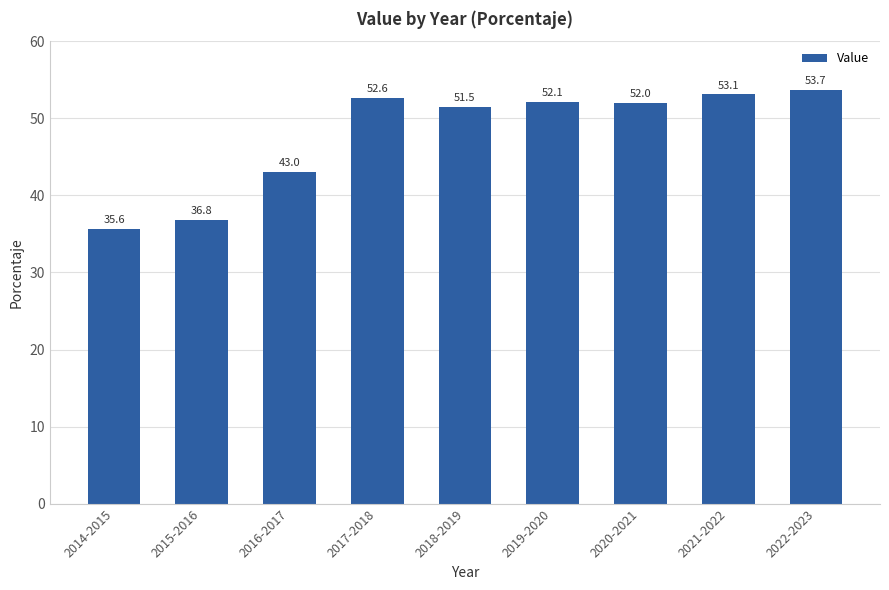

What is the value of the 1st bar from the left?

35.6